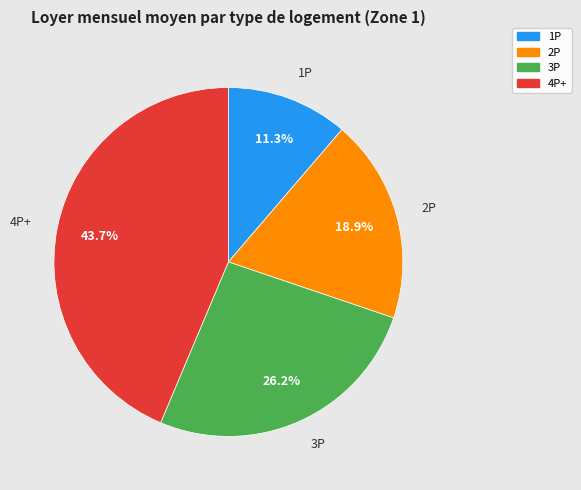

Is 1P the majority of the pie?

No